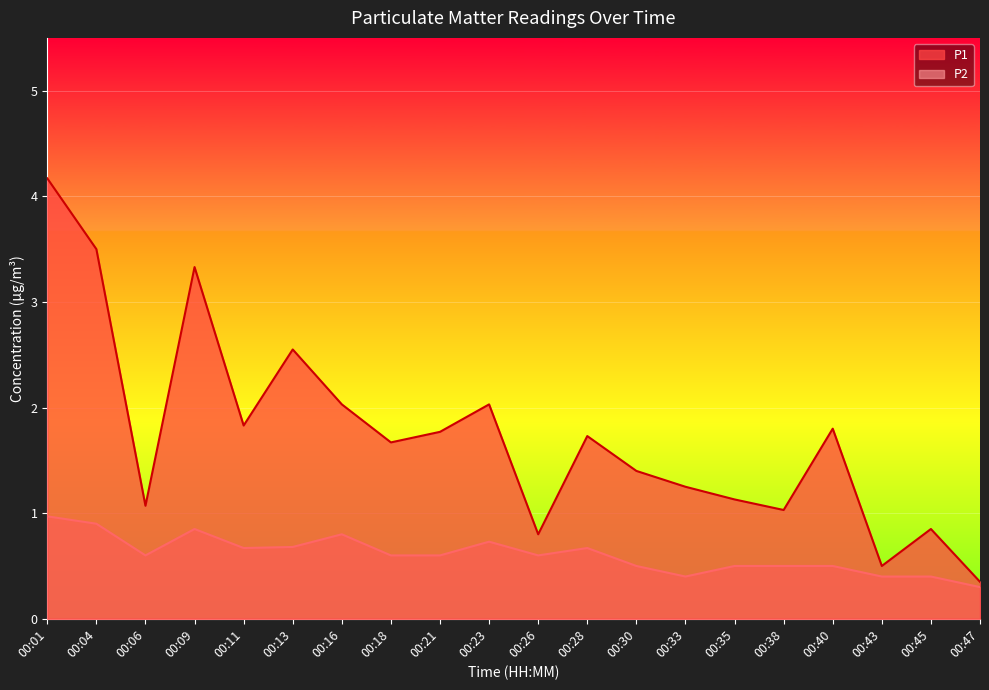

The P2 series shows 0.2 at 00:30. True or false?

False